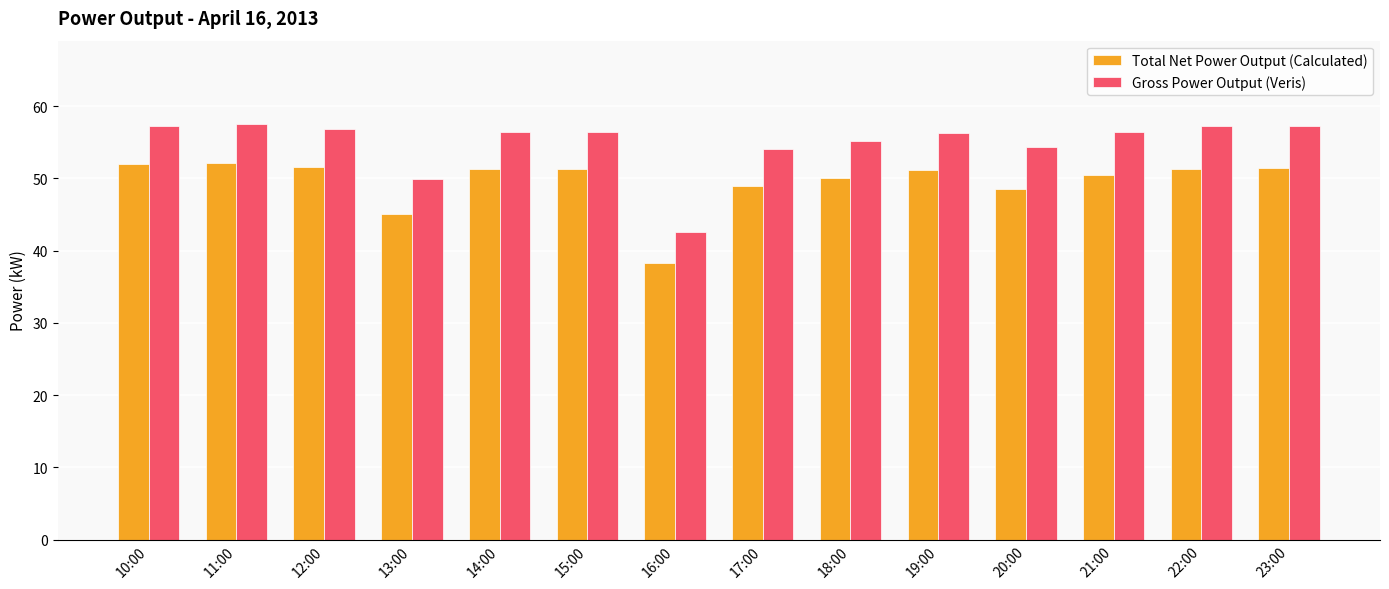

The value of Total Net Power Output (Calculated) at 22:00 is 51.3. True or false?

True